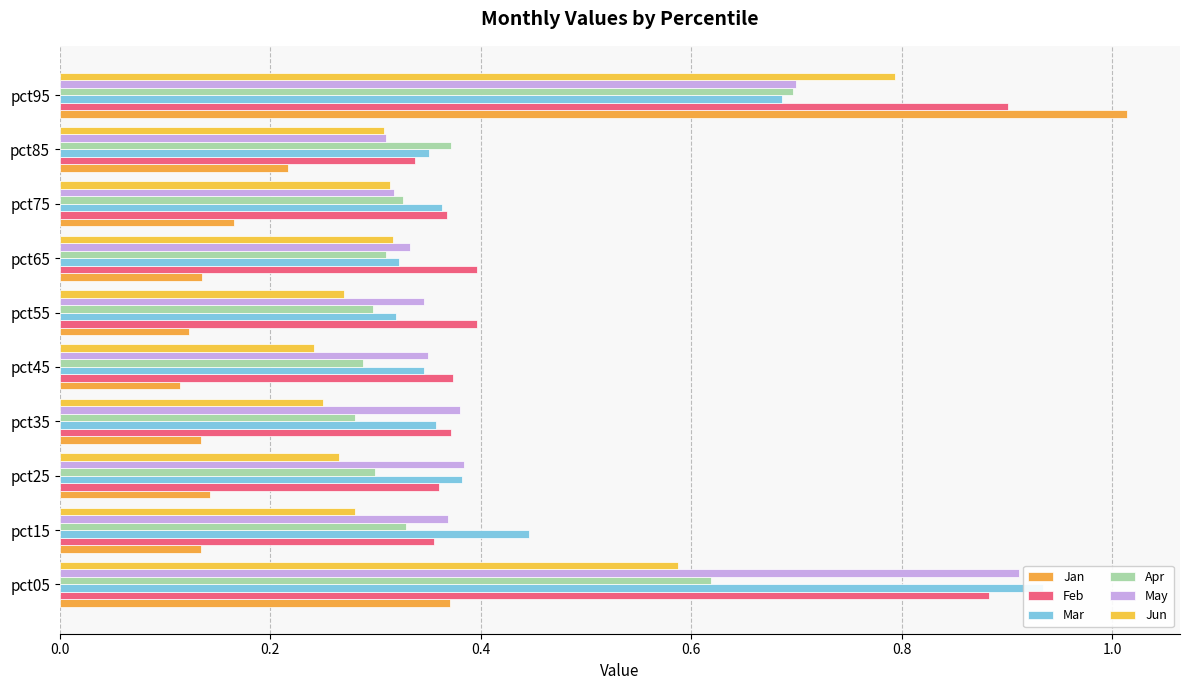

What is the value of the Jun bar at the 5th from the left?

0.2